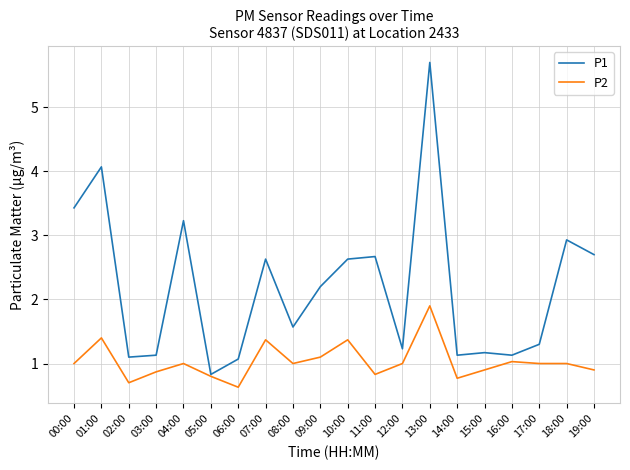

What is the minimum value shown in the chart?

0.6